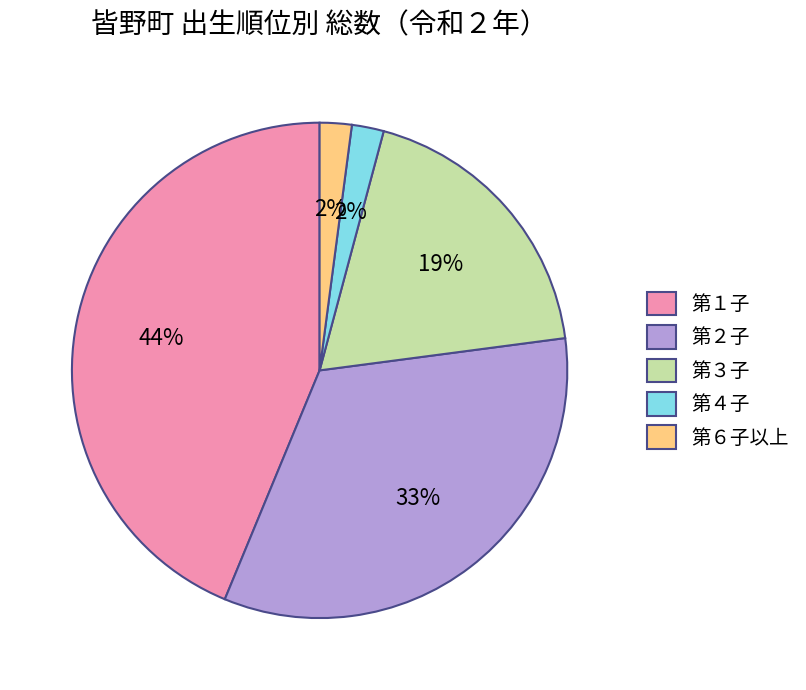

What percentage is the 第２子 slice, to the nearest percent?

33%